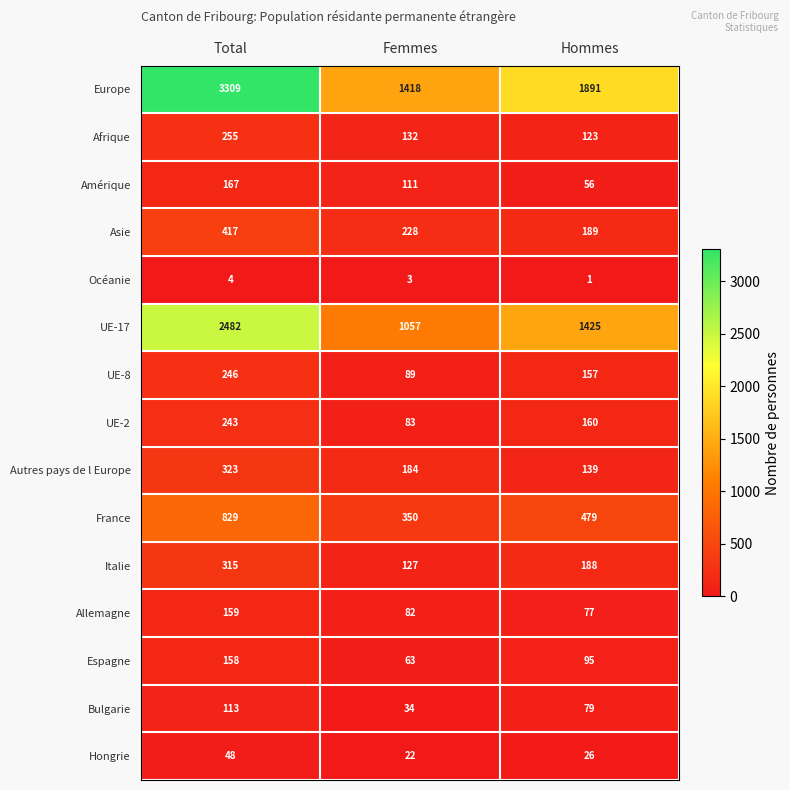

Which series has the widest spread of values?

Europe